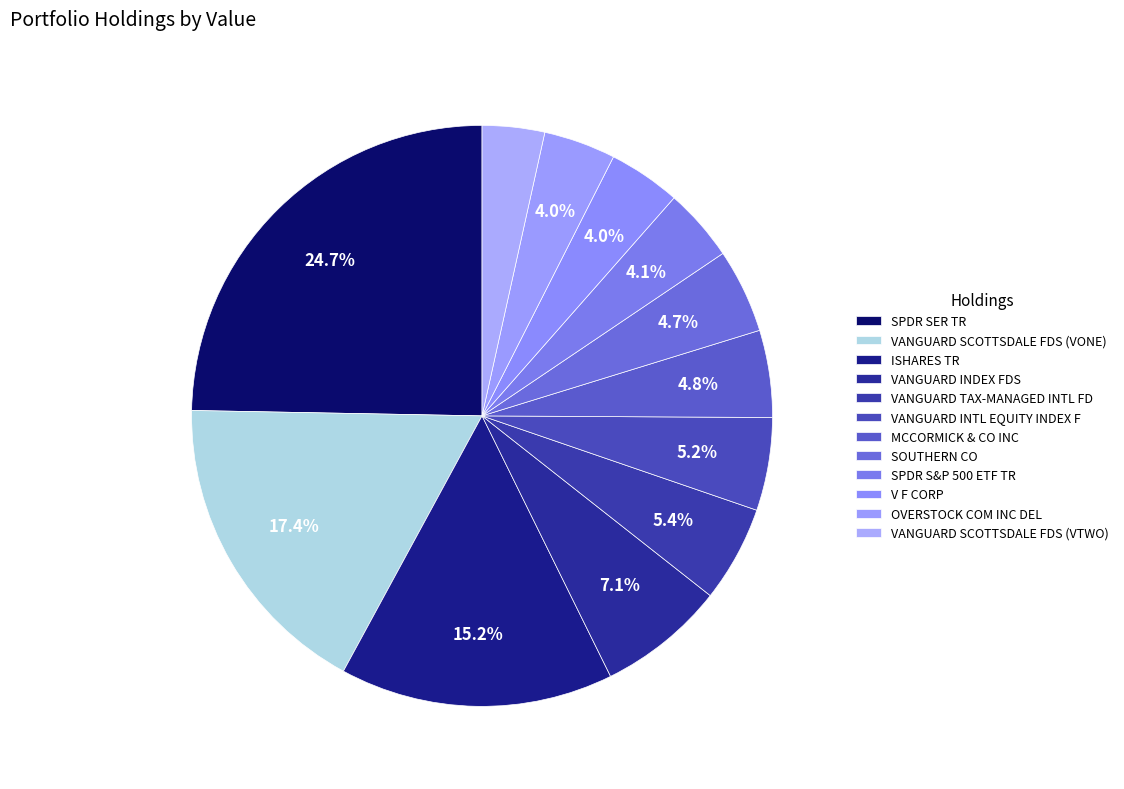

Rank the categories by value from lowest to highest.

VANGUARD SCOTTSDALE FDS (VTWO), OVERSTOCK COM INC DEL, V F CORP, SPDR S&P 500 ETF TR, SOUTHERN CO, MCCORMICK & CO INC, VANGUARD INTL EQUITY INDEX F, VANGUARD TAX-MANAGED INTL FD, VANGUARD INDEX FDS, ISHARES TR, VANGUARD SCOTTSDALE FDS (VONE), SPDR SER TR